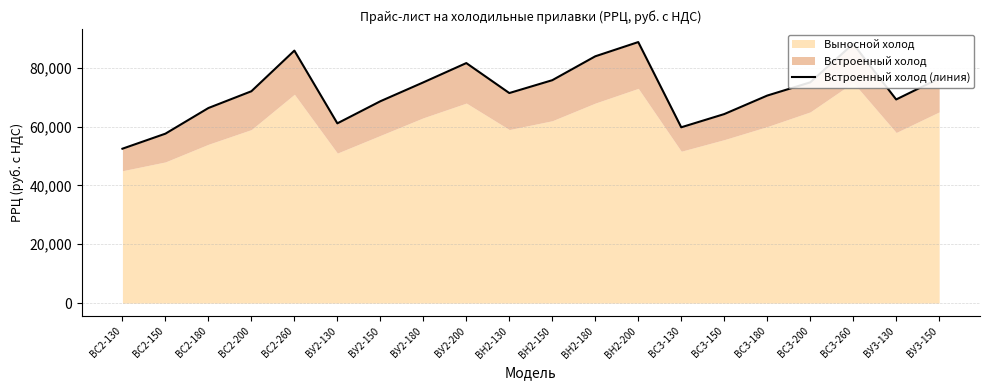

At which category does the chart reach its minimum across all series?

BС2-130